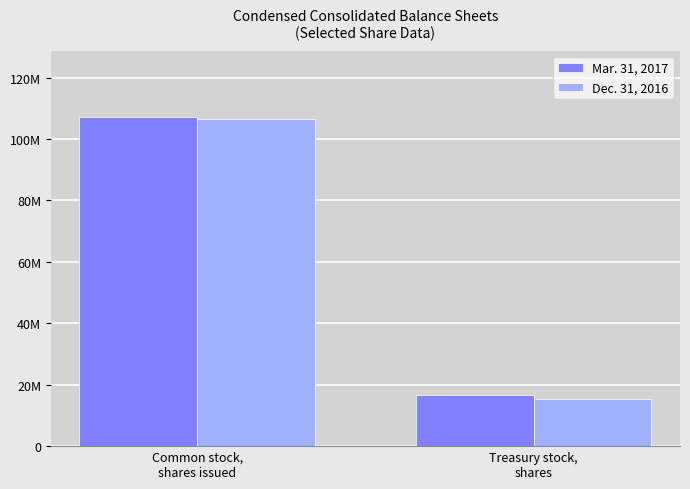

What are all the series names shown in the legend?

Mar. 31, 2017, Dec. 31, 2016